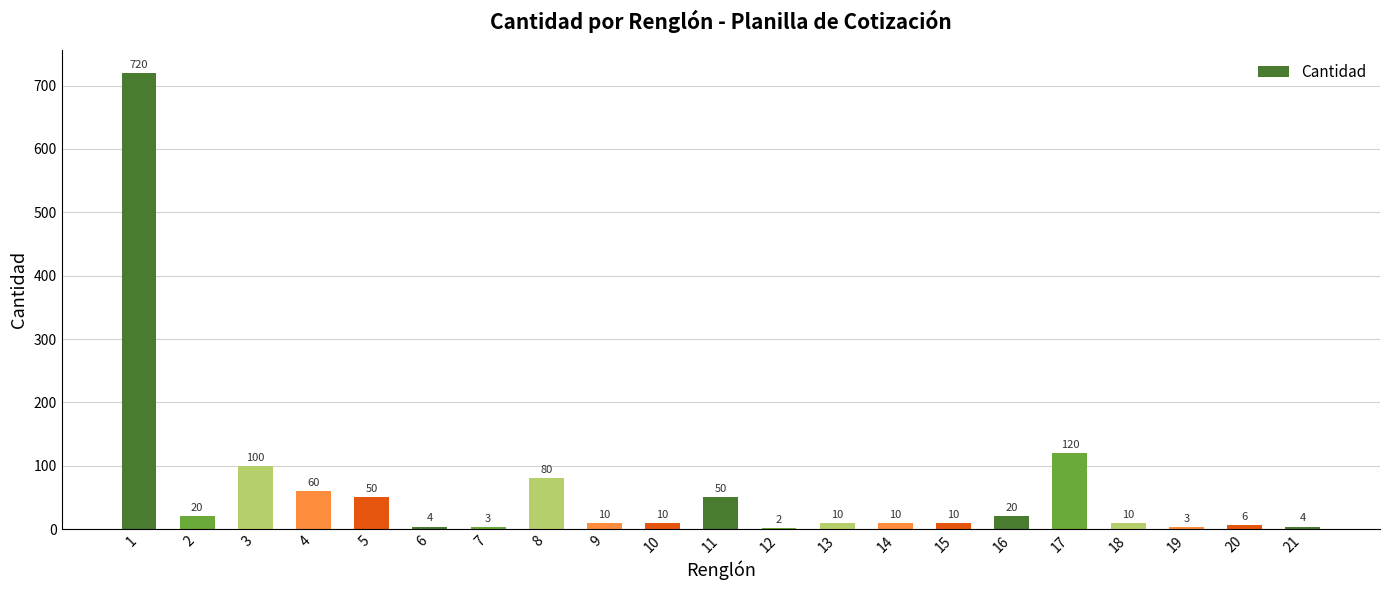

What is the sum of the values at 14 and 15?

20